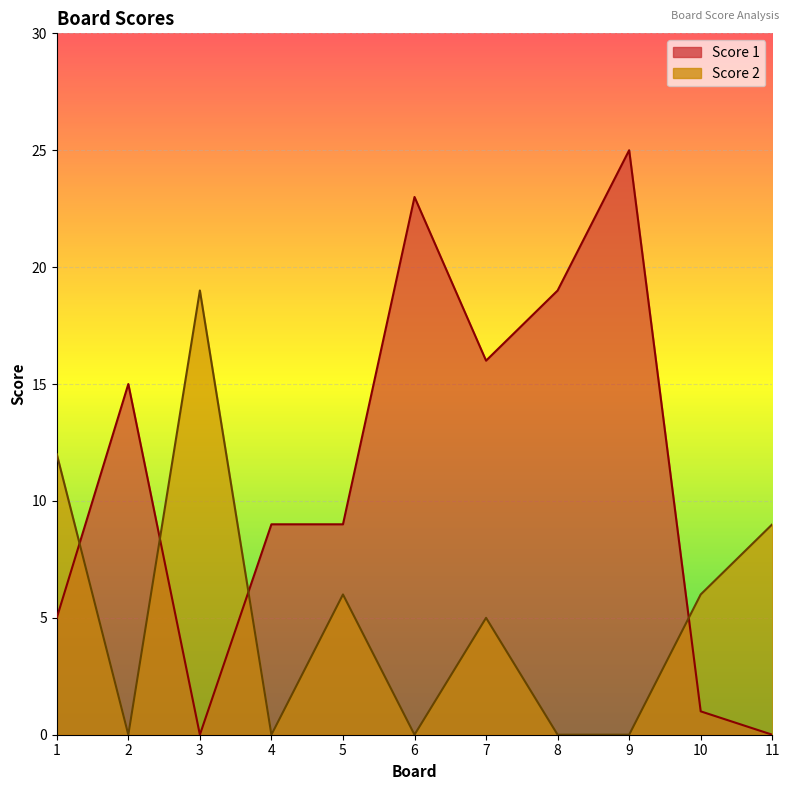

True or false: Score 1 and Score 2 cross at least once.

True